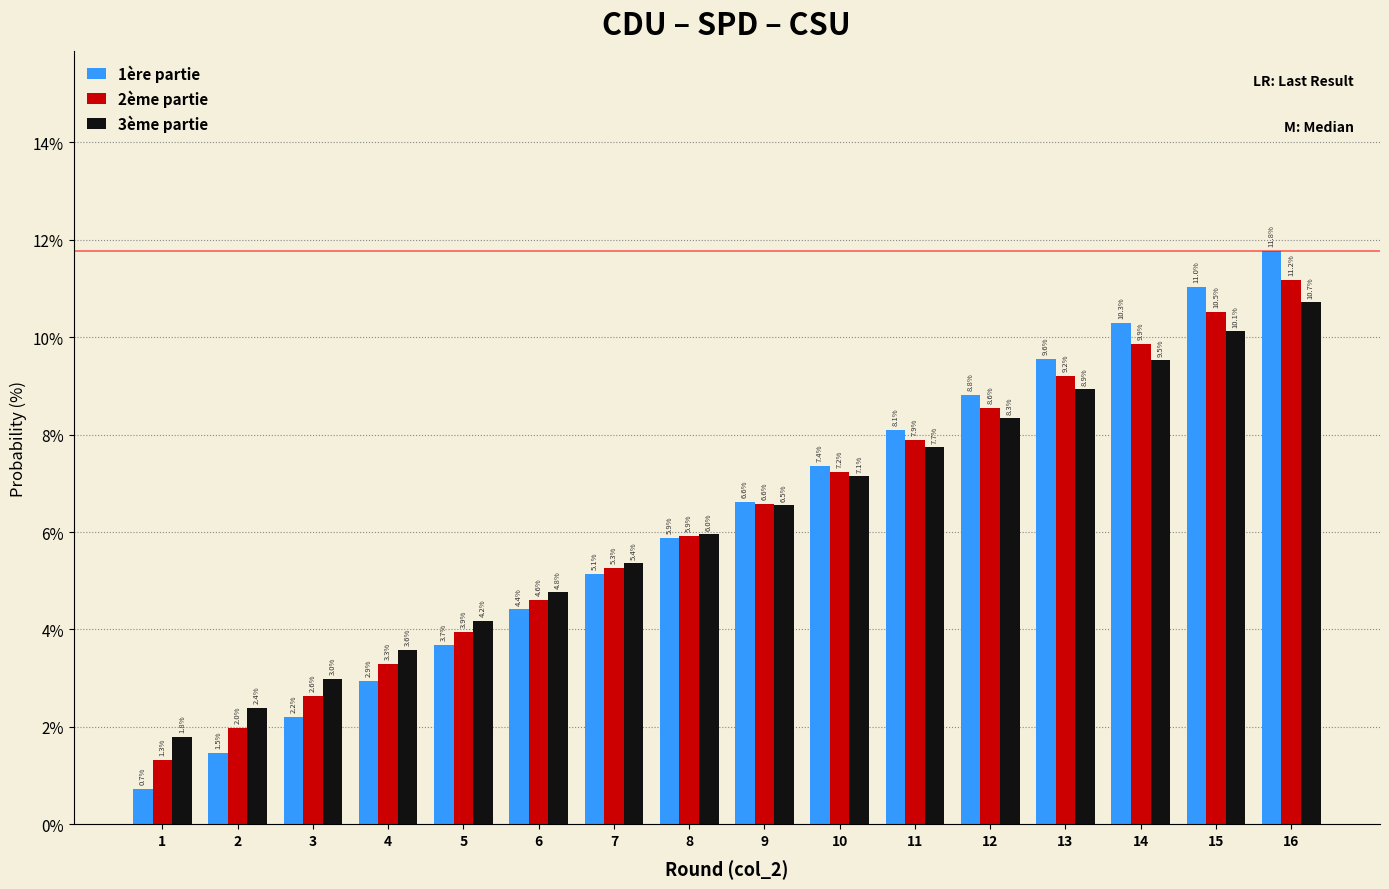

Are the bars horizontal?

No